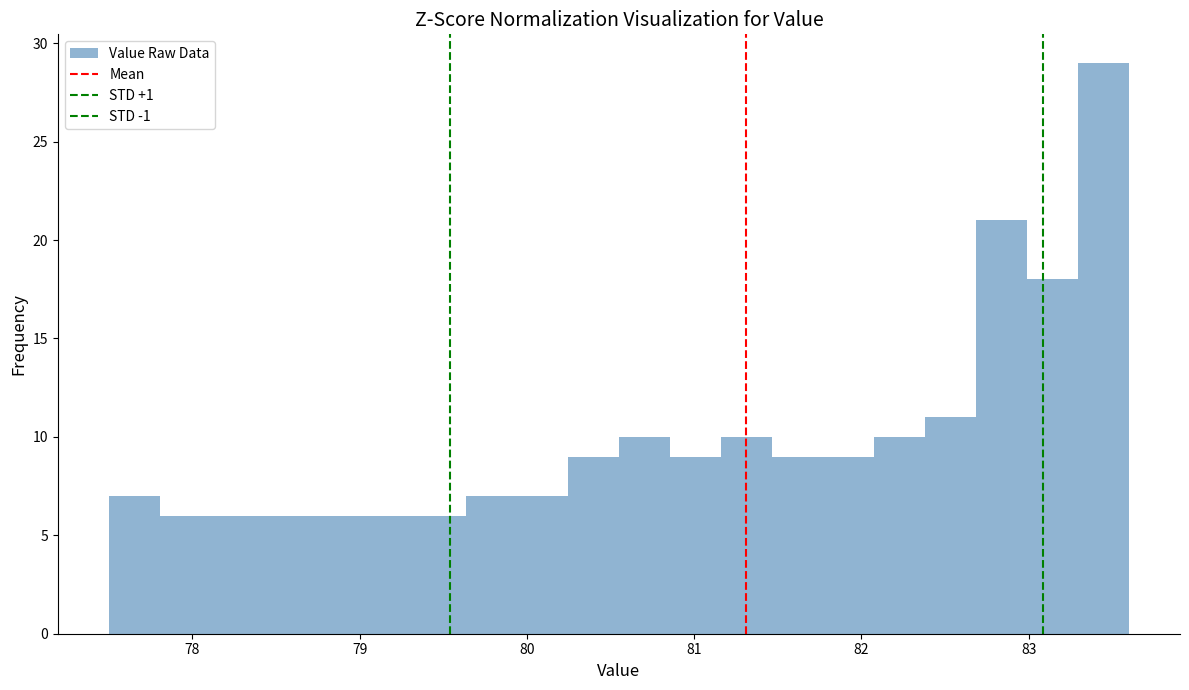

Read against the x-axis, roughly where is the centre of the tallest bar?

83.4